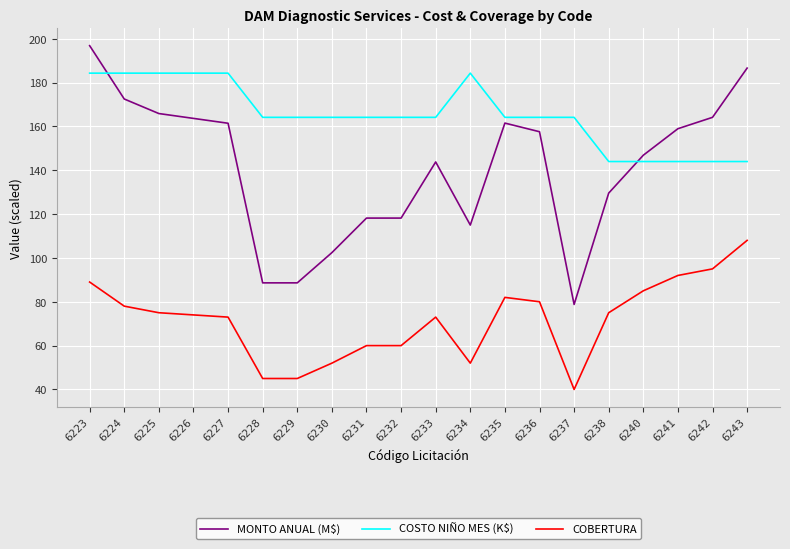

What is the difference between the highest and lowest values at 6225?

109.3